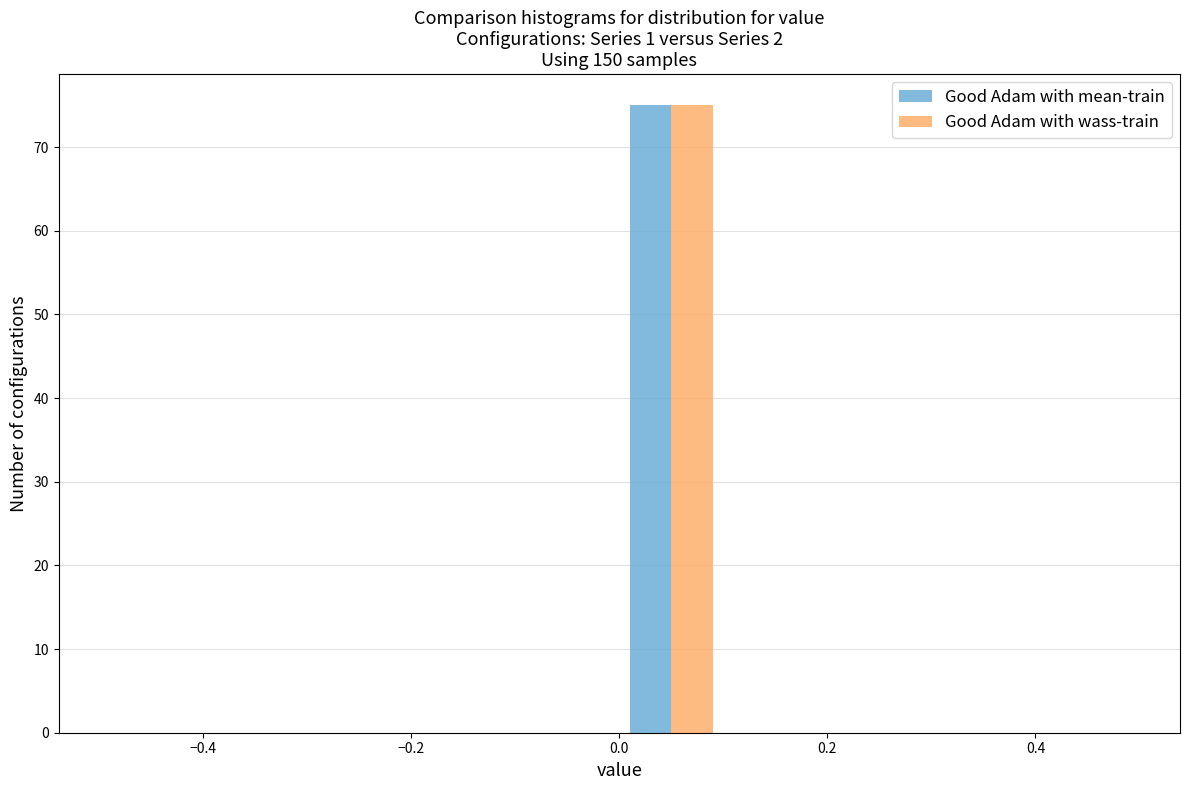

Reading left to right, list every range on the x-axis with the height of the bar of each series over it. The values are not printed on the chart, so give them approximately, as read against the axis.

-0.5 to -0.4: Good Adam with mean-train=0	Good Adam with wass-train=0
-0.4 to -0.3: Good Adam with mean-train=0	Good Adam with wass-train=0
-0.3 to -0.2: Good Adam with mean-train=0	Good Adam with wass-train=0
-0.2 to -0.1: Good Adam with mean-train=0	Good Adam with wass-train=0
-0.1 to 0.0: Good Adam with mean-train=0	Good Adam with wass-train=0
0.0 to 0.1: Good Adam with mean-train=75	Good Adam with wass-train=75
0.1 to 0.2: Good Adam with mean-train=0	Good Adam with wass-train=0
0.2 to 0.3: Good Adam with mean-train=0	Good Adam with wass-train=0
0.3 to 0.4: Good Adam with mean-train=0	Good Adam with wass-train=0
0.4 to 0.5: Good Adam with mean-train=0	Good Adam with wass-train=0